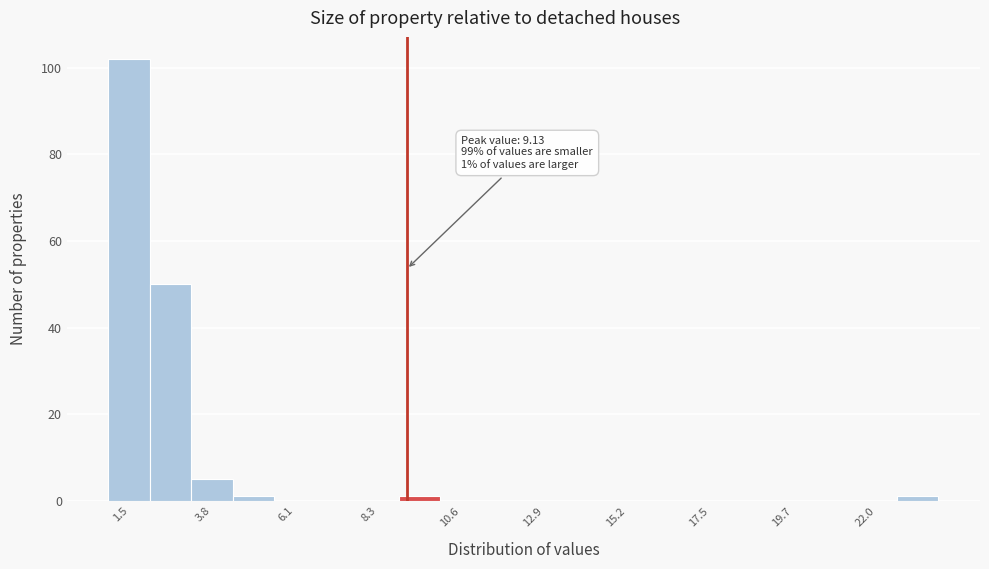

Read against the x-axis, roughly where is the centre of the tallest bar?

1.5